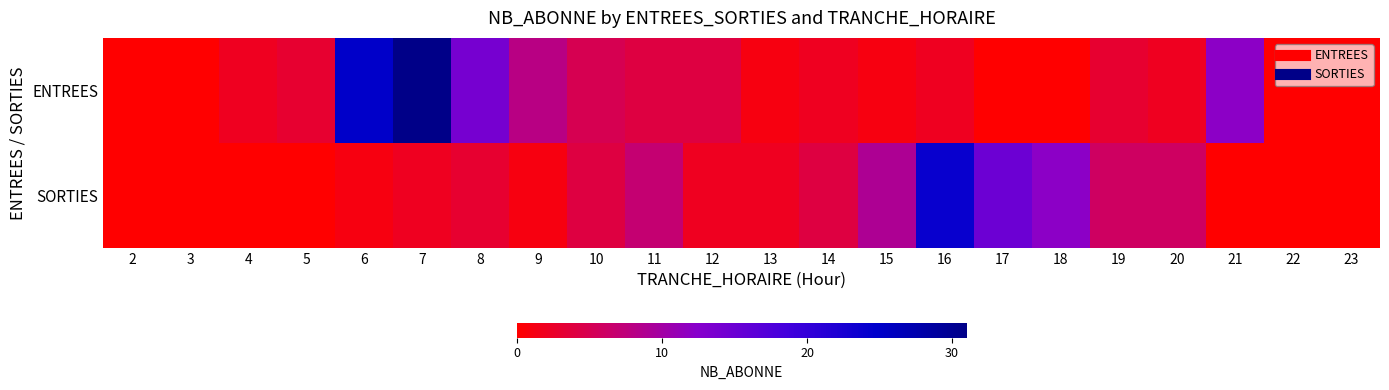

Which series has the largest range (max minus min)?

ENTREES